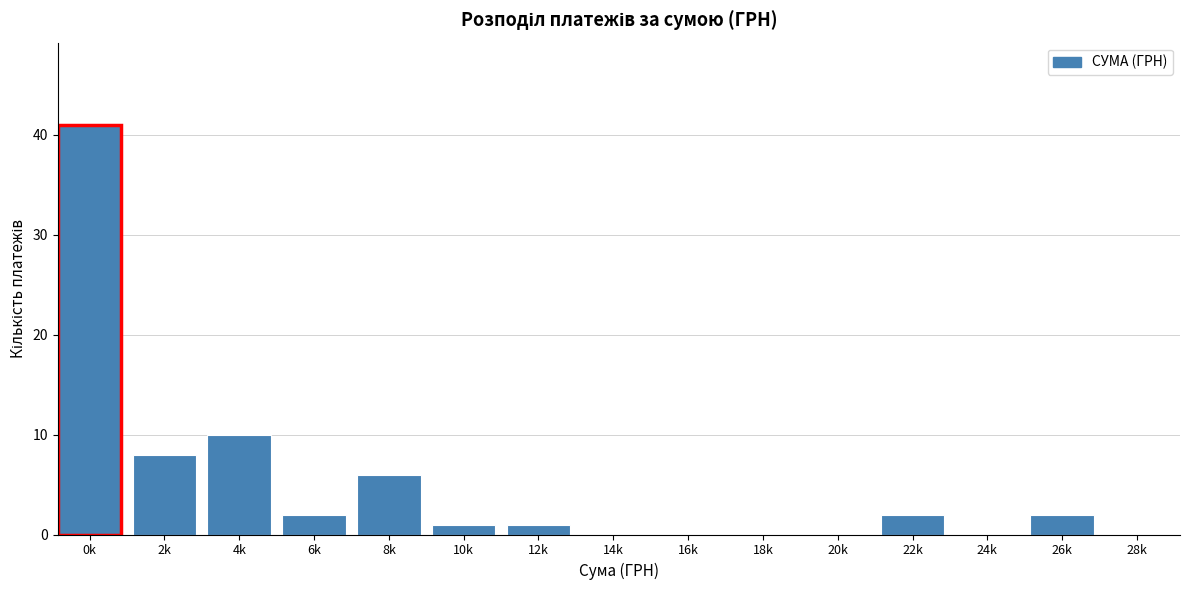

Reading left to right, extract all data points from this chart.

0k=41	2k=8	4k=10	6k=2	8k=6	10k=1	12k=1	14k=0	16k=0	18k=0	20k=0	22k=2	24k=0	26k=2	28k=0